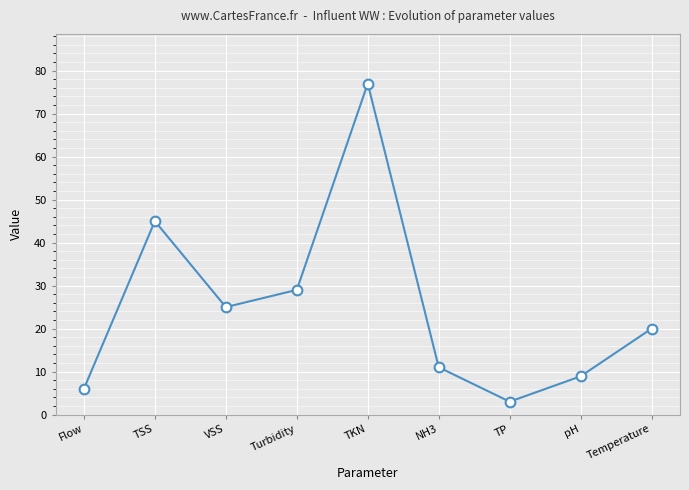

Is it true that the value at VSS is 15.2?

False